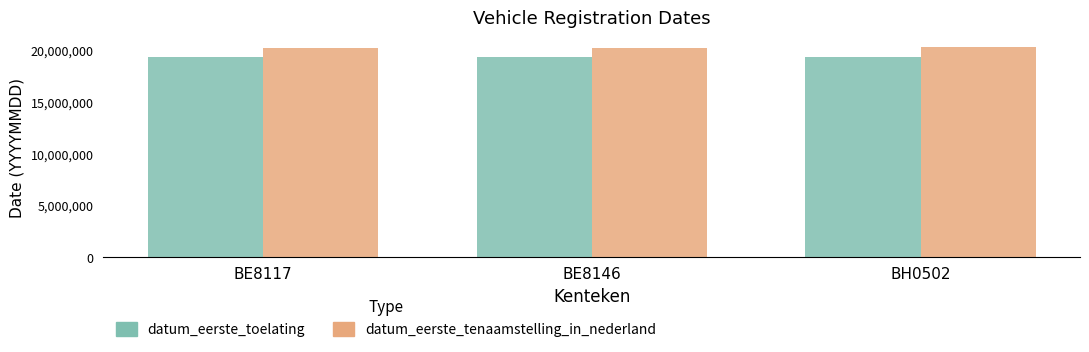

Is the value of datum_eerste_tenaamstelling_in_nederland at BE8146 greater than the value of datum_eerste_toelating at BE8117?

Yes